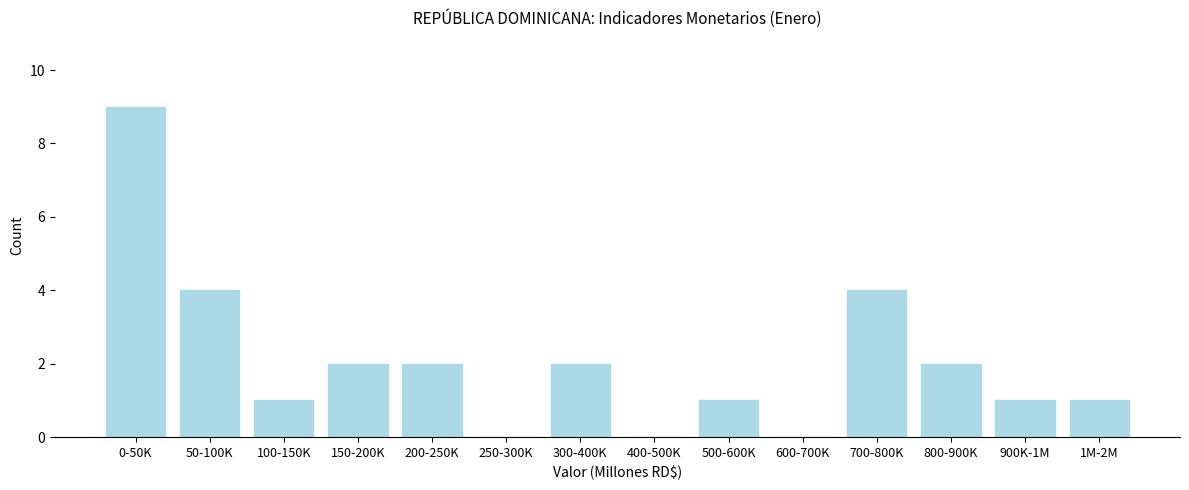

Reading right to left, extract all data points from this chart.

1M-2M=1	900K-1M=1	800-900K=2	700-800K=4	600-700K=0	500-600K=1	400-500K=0	300-400K=2	250-300K=0	200-250K=2	150-200K=2	100-150K=1	50-100K=4	0-50K=9